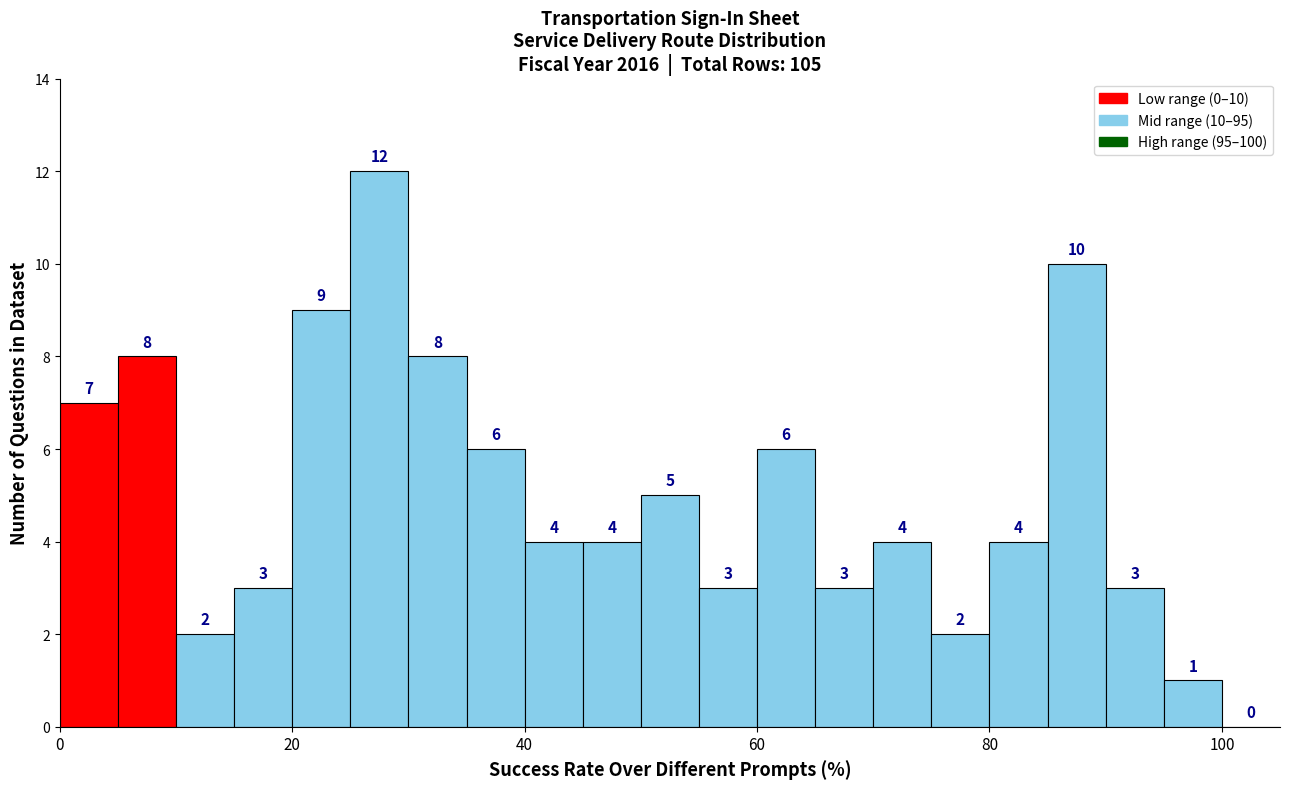

Read against the x-axis, roughly where is the centre of the tallest bar?

28